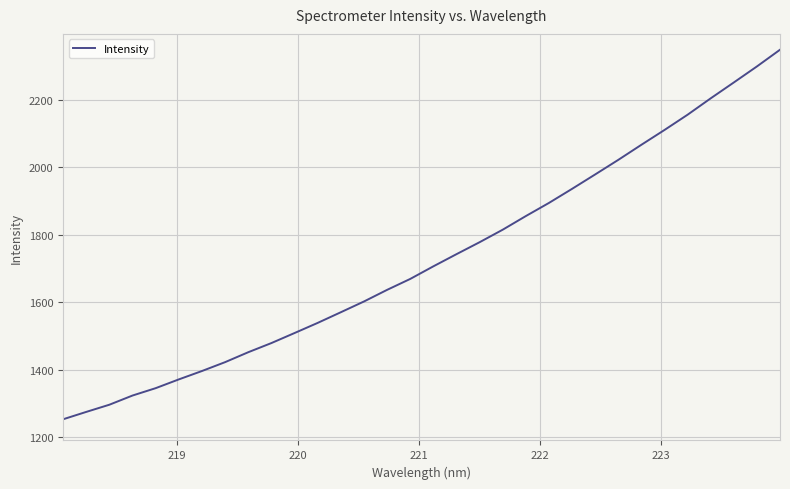

What is the maximum value shown in the chart?

2348.0